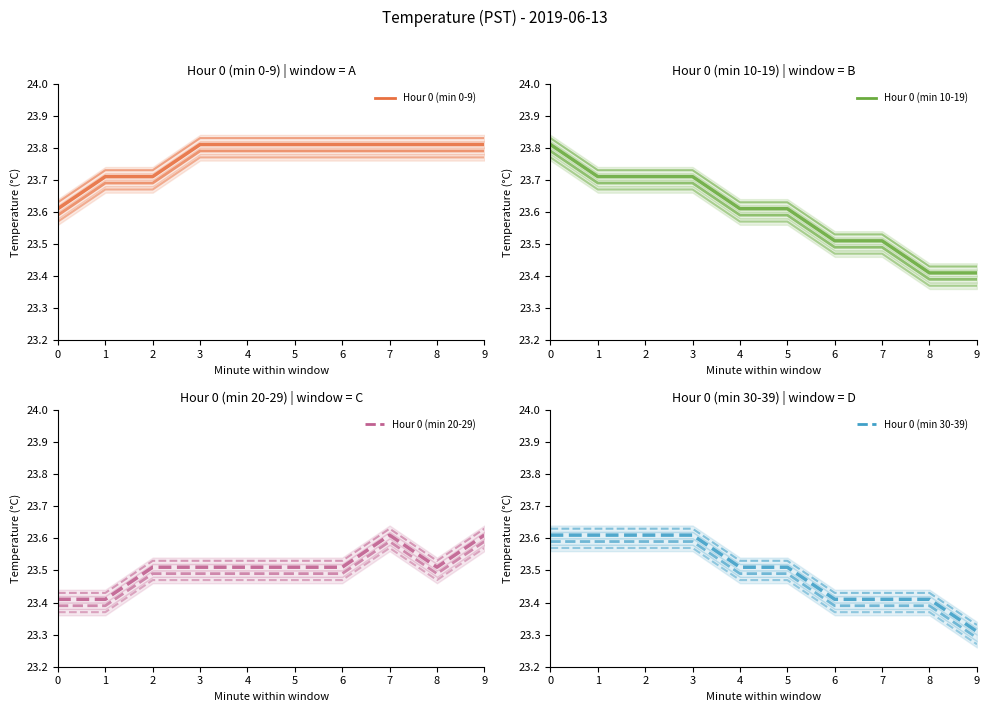

Reading left to right, transcribe all the data shown in this chart.

Hour 0 (min 0-9): 0=23.6	1=23.7	2=23.7	3=23.8	4=23.8	5=23.8	6=23.8	7=23.8	8=23.8	9=23.8
Hour 0 (min 10-19): 0=23.8	1=23.7	2=23.7	3=23.7	4=23.6	5=23.6	6=23.5	7=23.5	8=23.4	9=23.4
Hour 0 (min 20-29): 0=23.4	1=23.4	2=23.5	3=23.5	4=23.5	5=23.5	6=23.5	7=23.6	8=23.5	9=23.6
Hour 0 (min 30-39): 0=23.6	1=23.6	2=23.6	3=23.6	4=23.5	5=23.5	6=23.4	7=23.4	8=23.4	9=23.3